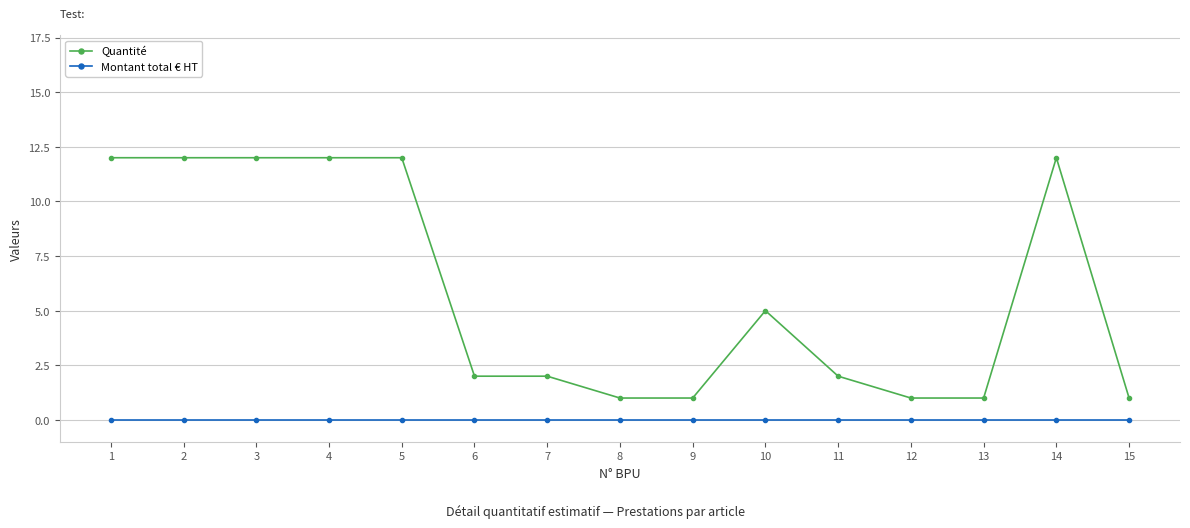

At which label does Quantité first exceed 2?

1